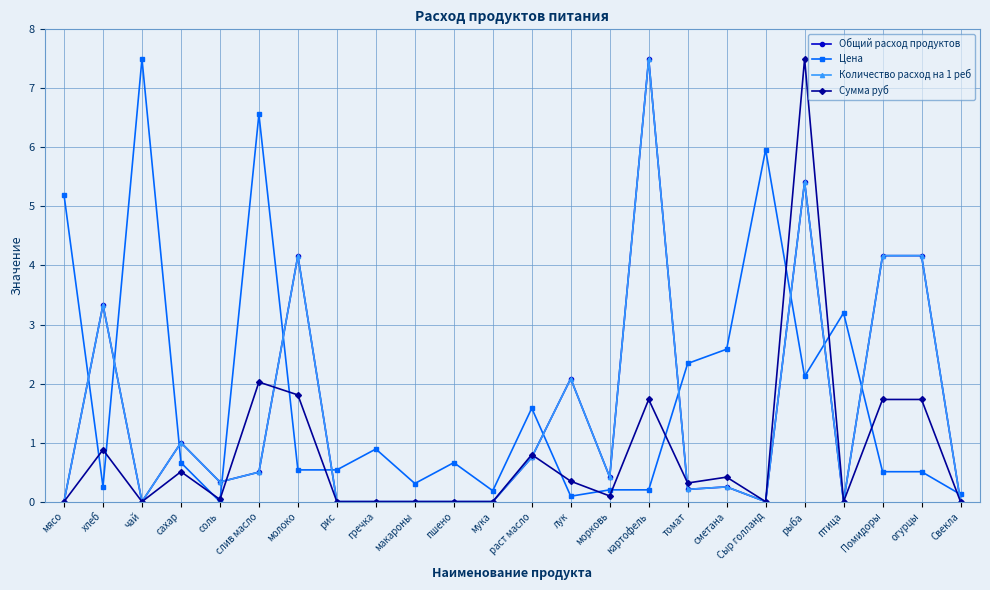

Reading left to right, what are all the values shown in this chart?

Общий расход продуктов: мясо=0.0	хлеб=3.3	чай=0.0	сахар=1.0	соль=0.3	слив масло=0.5	молоко=4.2	рис=0.0	гречка=0.0	макароны=0.0	пшено=0.0	мука=0.0	раст масло=0.8	лук=2.1	морковь=0.4	картофель=7.5	томат=0.2	сметана=0.3	Сыр голланд=0.0	рыба=5.4	птица=0.0	Помидоры=4.2	огурцы=4.2	Свекла=0.0
Цена: мясо=5.2	хлеб=0.3	чай=7.5	сахар=0.7	соль=0.0	слив масло=6.6	молоко=0.5	рис=0.5	гречка=0.9	макароны=0.3	пшено=0.7	мука=0.2	раст масло=1.6	лук=0.1	морковь=0.2	картофель=0.2	томат=2.3	сметана=2.6	Сыр голланд=6.0	рыба=2.1	птица=3.2	Помидоры=0.5	огурцы=0.5	Свекла=0.1
Количество расход на 1 реб: мясо=0.0	хлеб=3.3	чай=0.0	сахар=1.0	соль=0.3	слив масло=0.5	молоко=4.2	рис=0.0	гречка=0.0	макароны=0.0	пшено=0.0	мука=0.0	раст масло=0.7	лук=2.1	морковь=0.4	картофель=7.5	томат=0.2	сметана=0.2	Сыр голланд=0.0	рыба=5.4	птица=0.0	Помидоры=4.2	огурцы=4.2	Свекла=0.0
Сумма руб: мясо=0.0	хлеб=0.9	чай=0.0	сахар=0.5	соль=0.0	слив масло=2.0	молоко=1.8	рис=0.0	гречка=0.0	макароны=0.0	пшено=0.0	мука=0.0	раст масло=0.8	лук=0.3	морковь=0.1	картофель=1.7	томат=0.3	сметана=0.4	Сыр голланд=0.0	рыба=7.5	птица=0.0	Помидоры=1.7	огурцы=1.7	Свекла=0.0